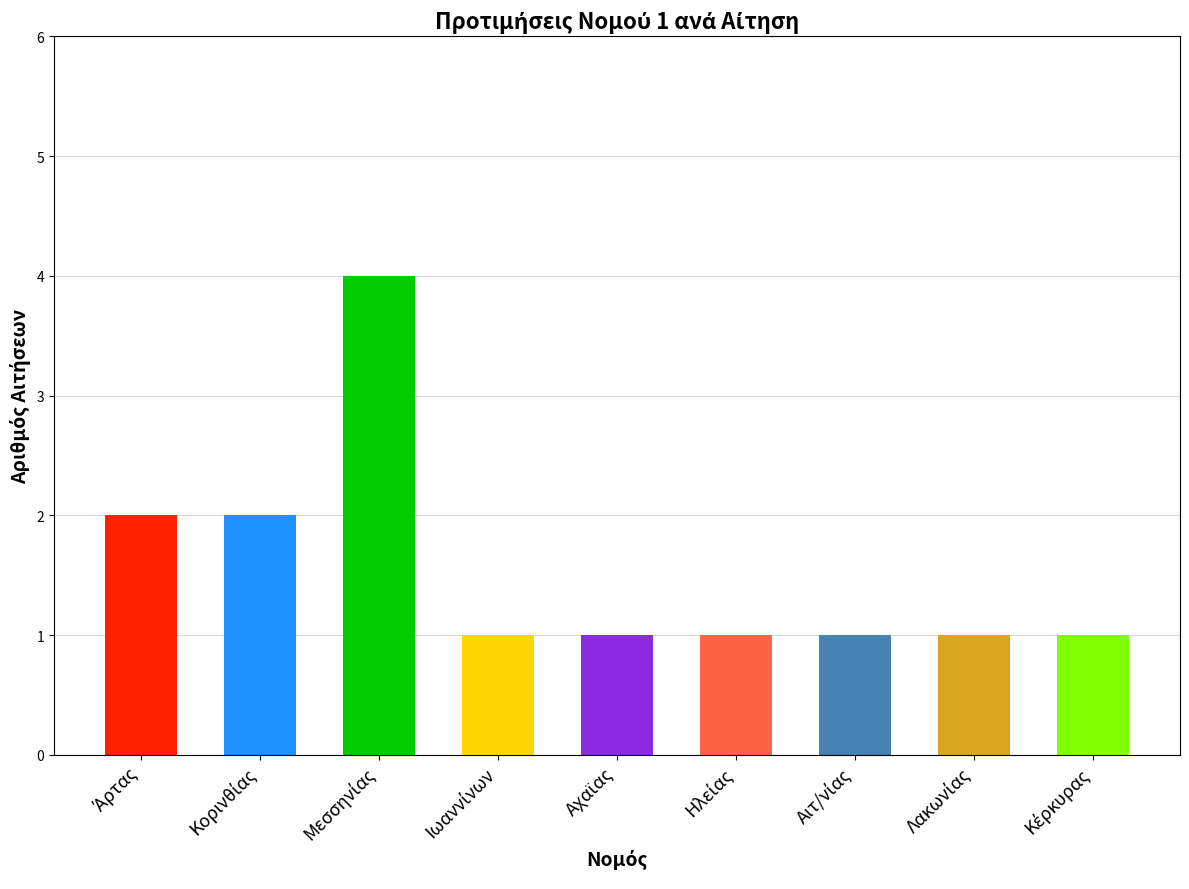

What is the average value?

2